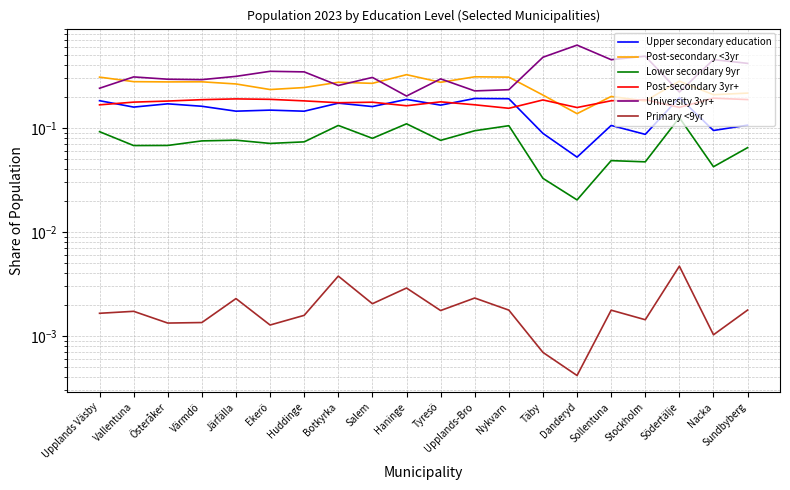

Reading left to right, what are all the values shown in this chart?

Upper secondary education: Upplands Väsby=0.2	Vallentuna=0.2	Österåker=0.2	Värmdö=0.2	Järfälla=0.1	Ekerö=0.1	Huddinge=0.1	Botkyrka=0.2	Salem=0.2	Haninge=0.2	Tyresö=0.2	Upplands-Bro=0.2	Nykvarn=0.2	Täby=0.1	Danderyd=0.1	Sollentuna=0.1	Stockholm=0.1	Södertälje=0.2	Nacka=0.1	Sundbyberg=0.1
Post-secondary <3yr: Upplands Väsby=0.3	Vallentuna=0.3	Österåker=0.3	Värmdö=0.3	Järfälla=0.3	Ekerö=0.2	Huddinge=0.2	Botkyrka=0.3	Salem=0.3	Haninge=0.3	Tyresö=0.3	Upplands-Bro=0.3	Nykvarn=0.3	Täby=0.2	Danderyd=0.1	Sollentuna=0.2	Stockholm=0.2	Södertälje=0.3	Nacka=0.2	Sundbyberg=0.2
Lower secondary 9yr: Upplands Väsby=0.1	Vallentuna=0.1	Österåker=0.1	Värmdö=0.1	Järfälla=0.1	Ekerö=0.1	Huddinge=0.1	Botkyrka=0.1	Salem=0.1	Haninge=0.1	Tyresö=0.1	Upplands-Bro=0.1	Nykvarn=0.1	Täby=0.0	Danderyd=0.0	Sollentuna=0.0	Stockholm=0.0	Södertälje=0.1	Nacka=0.0	Sundbyberg=0.1
Post-secondary 3yr+: Upplands Väsby=0.2	Vallentuna=0.2	Österåker=0.2	Värmdö=0.2	Järfälla=0.2	Ekerö=0.2	Huddinge=0.2	Botkyrka=0.2	Salem=0.2	Haninge=0.2	Tyresö=0.2	Upplands-Bro=0.2	Nykvarn=0.2	Täby=0.2	Danderyd=0.2	Sollentuna=0.2	Stockholm=0.2	Södertälje=0.2	Nacka=0.2	Sundbyberg=0.2
University 3yr+: Upplands Väsby=0.2	Vallentuna=0.3	Österåker=0.3	Värmdö=0.3	Järfälla=0.3	Ekerö=0.4	Huddinge=0.3	Botkyrka=0.3	Salem=0.3	Haninge=0.2	Tyresö=0.3	Upplands-Bro=0.2	Nykvarn=0.2	Täby=0.5	Danderyd=0.6	Sollentuna=0.5	Stockholm=0.5	Södertälje=0.2	Nacka=0.5	Sundbyberg=0.4
Primary <9yr: Upplands Väsby=0.0	Vallentuna=0.0	Österåker=0.0	Värmdö=0.0	Järfälla=0.0	Ekerö=0.0	Huddinge=0.0	Botkyrka=0.0	Salem=0.0	Haninge=0.0	Tyresö=0.0	Upplands-Bro=0.0	Nykvarn=0.0	Täby=0.0	Danderyd=0.0	Sollentuna=0.0	Stockholm=0.0	Södertälje=0.0	Nacka=0.0	Sundbyberg=0.0